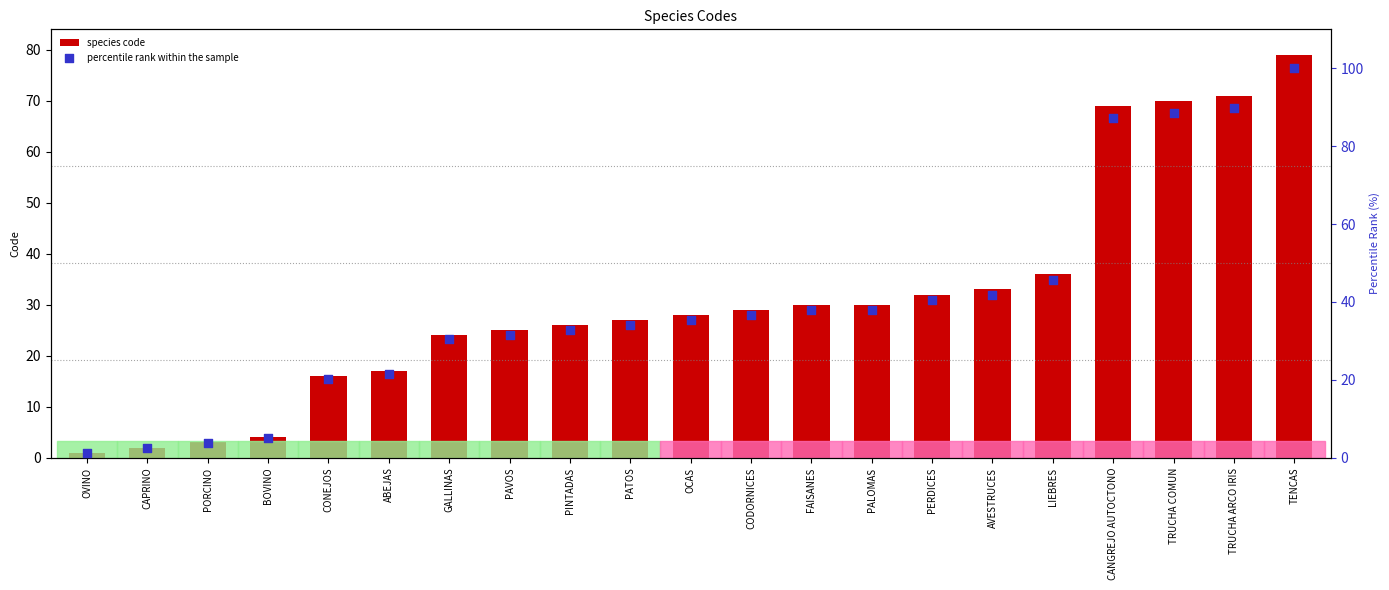

At how many categories does at least one series exceed 45?

5